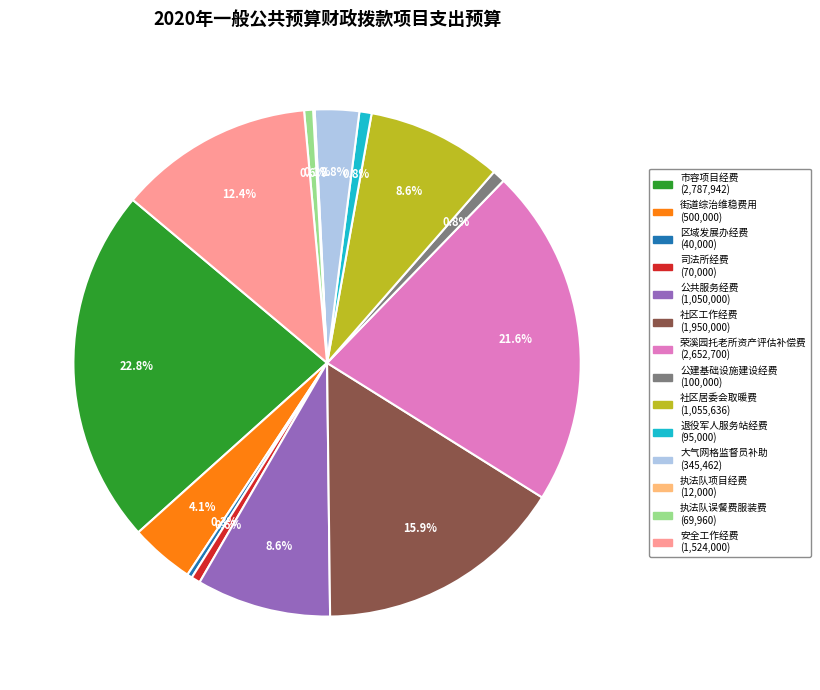

Does 区域发展办经费 represent more than half of the total?

No